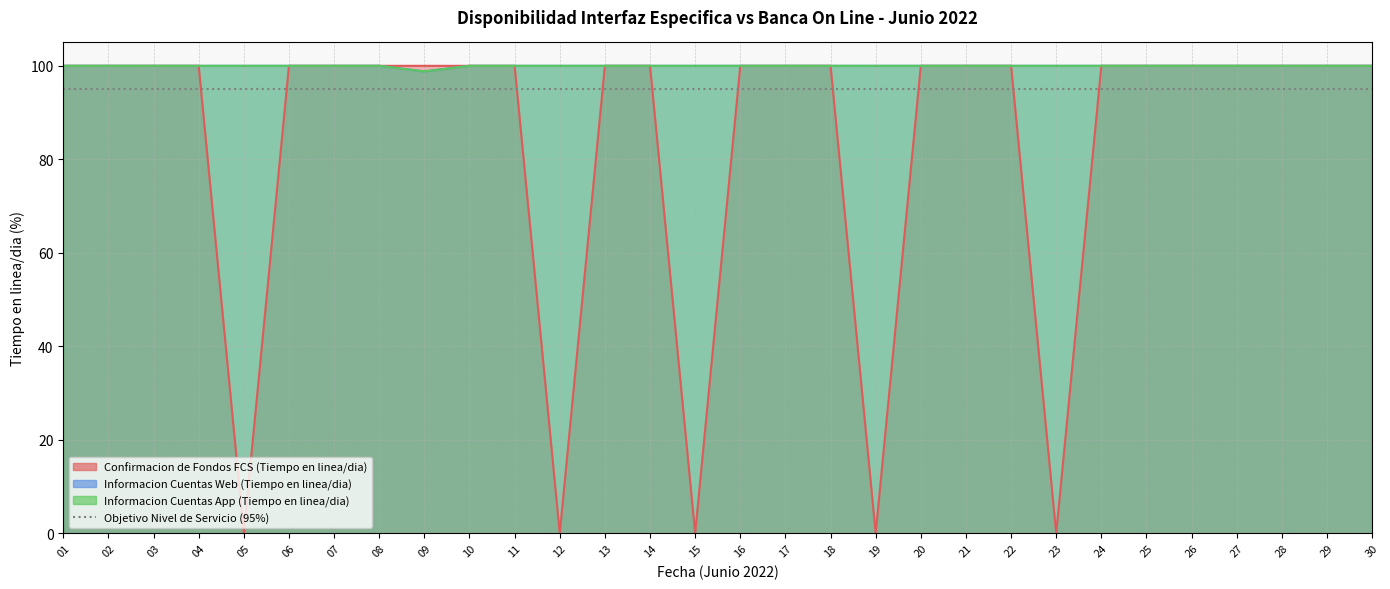

Where is the first local minimum for Informacion Cuentas App (Tiempo en linea/dia)?

09